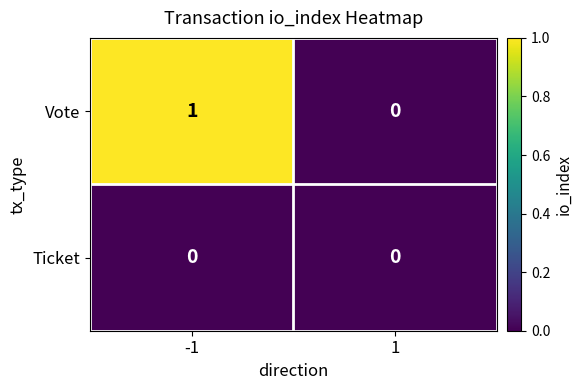

Reading left to right, transcribe all the data shown in this chart.

Vote: 1	0
Ticket: 0	0